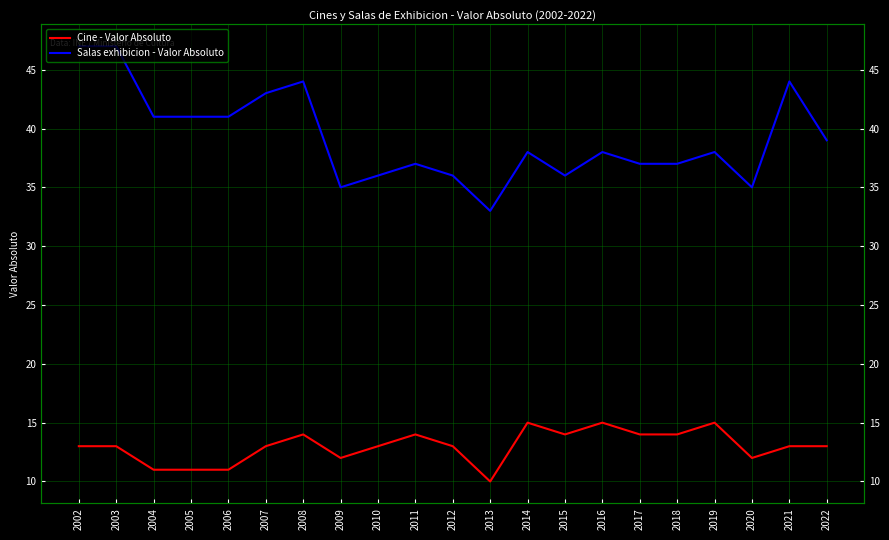

True or false: Cine - Valor Absoluto and Salas exhibicion - Valor Absoluto intersect in this chart.

False